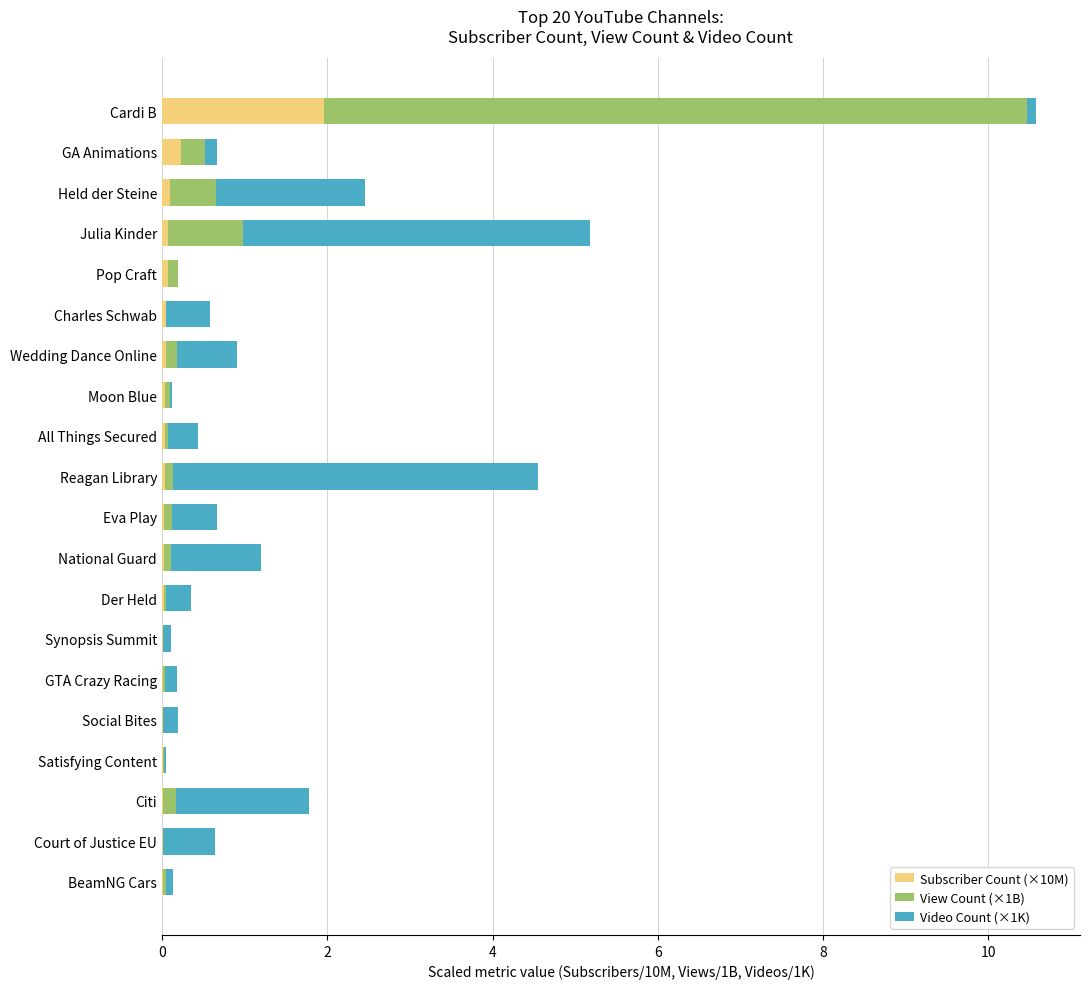

True or false: Subscriber Count (×10M) has a value of 0.0 at Citi.

True